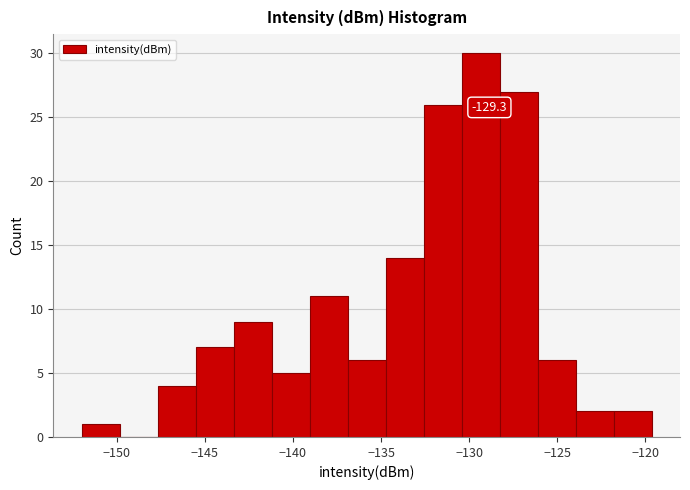

Over which range of the x-axis is the bar tallest?

-130.5 to -128.5